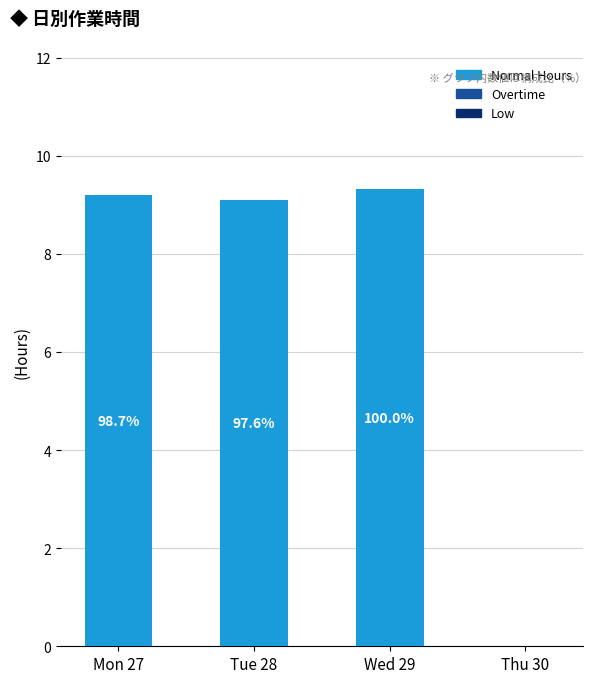

Are the bars horizontal?

No